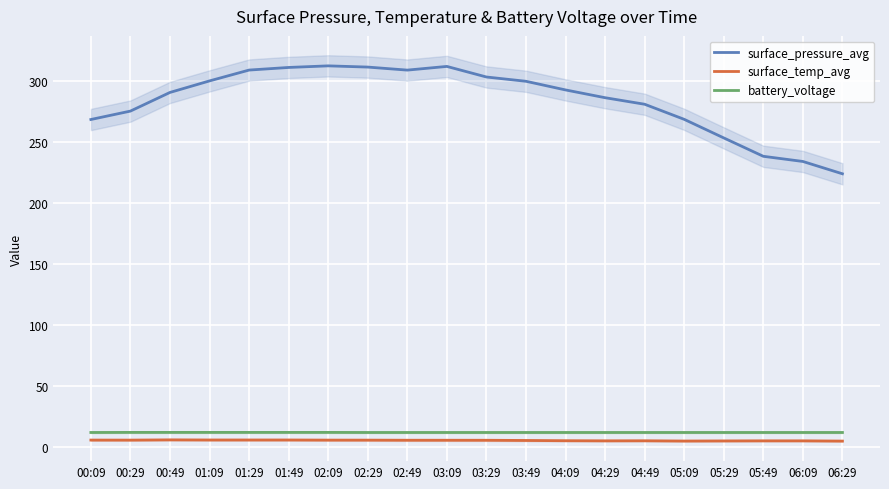

How many data points in surface_pressure_avg are above 293?

10